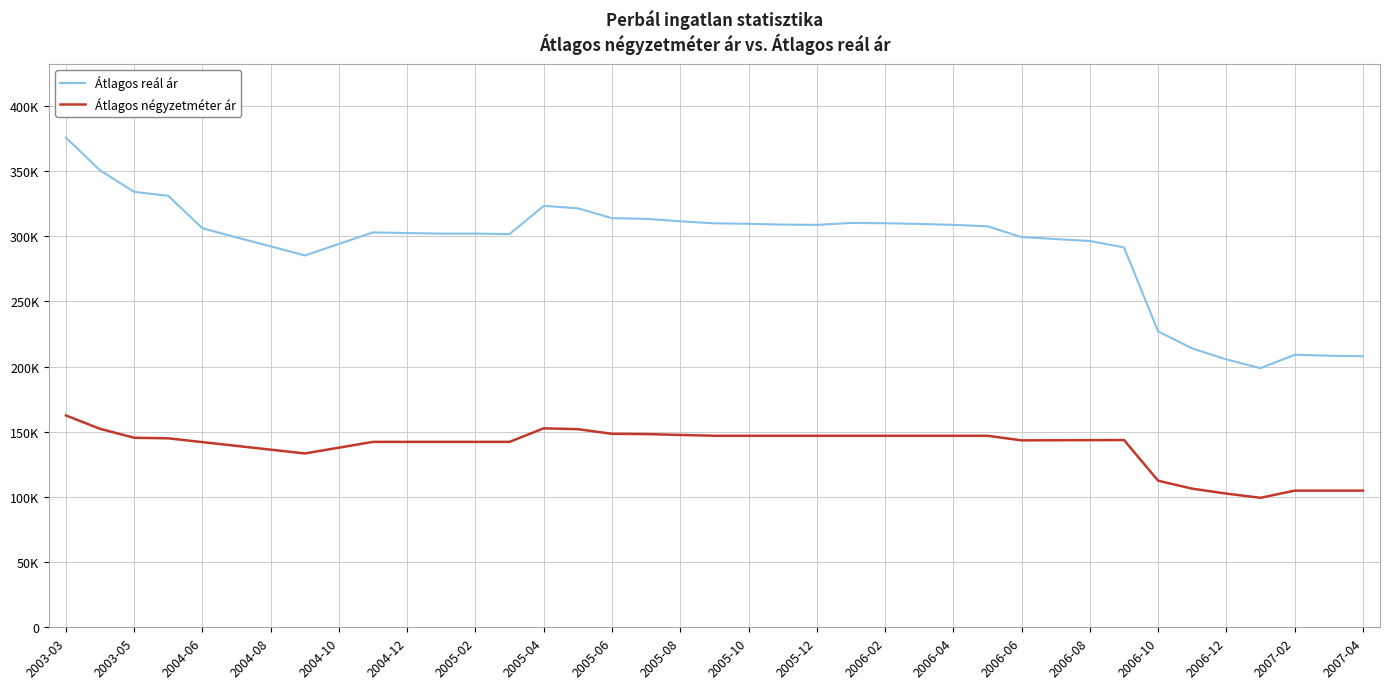

What are all the series names shown in the legend?

Átlagos reál ár, Átlagos négyzetméter ár